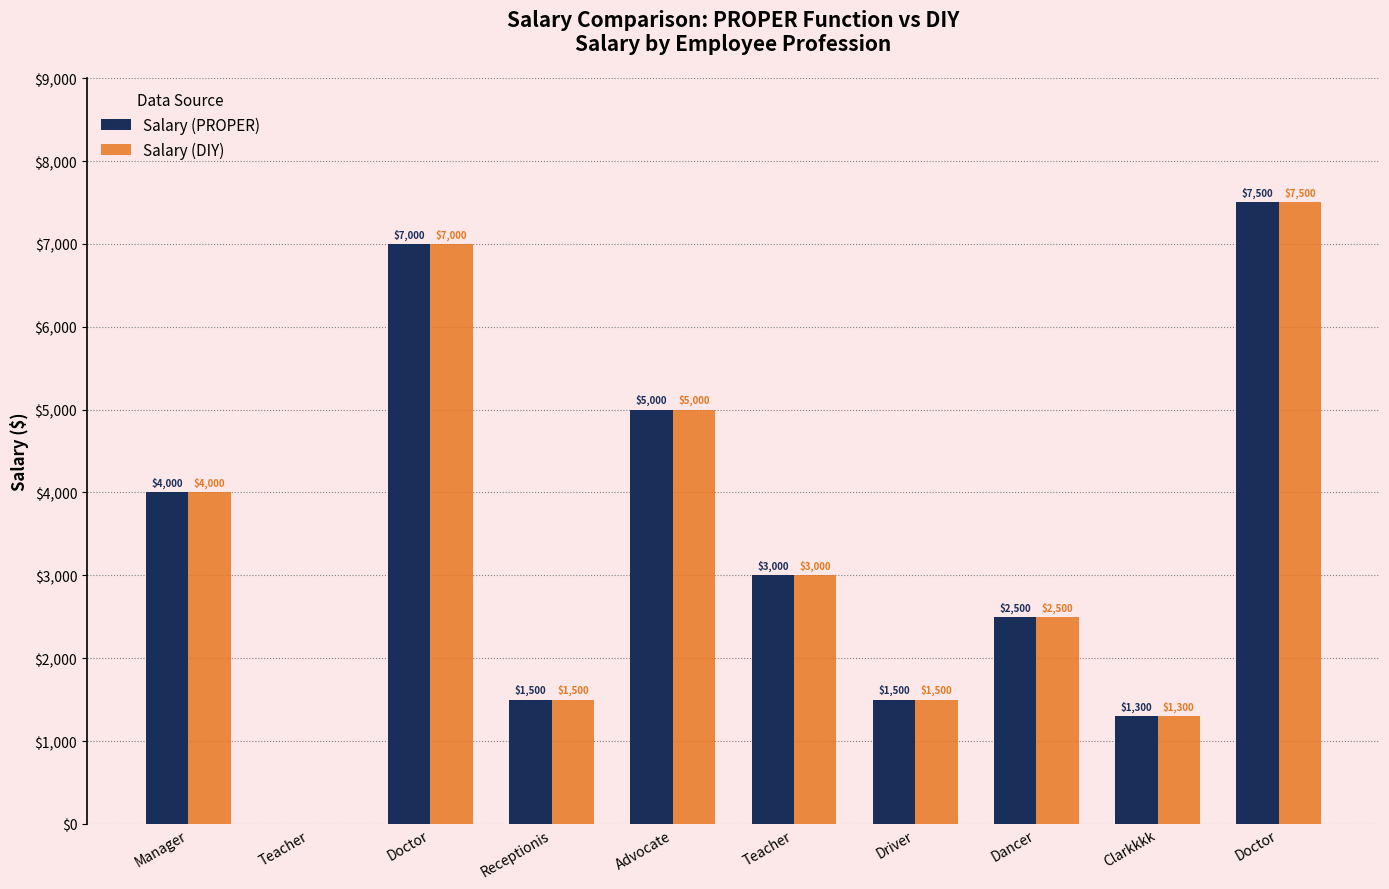

What is the label of the 6th bar from the right?

Advocate